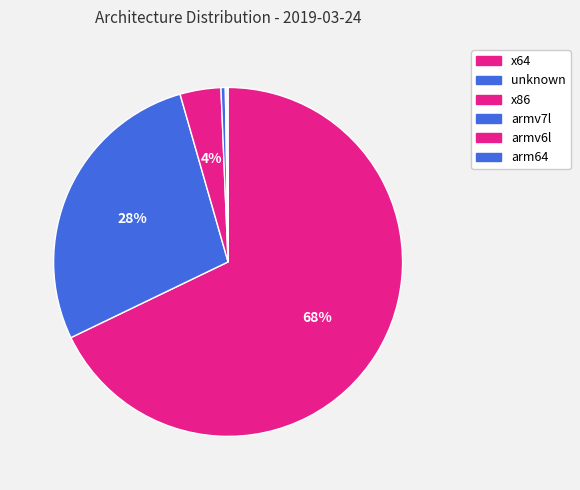

To the nearest percent, what is the difference between the largest and smallest slice percentages?

68%